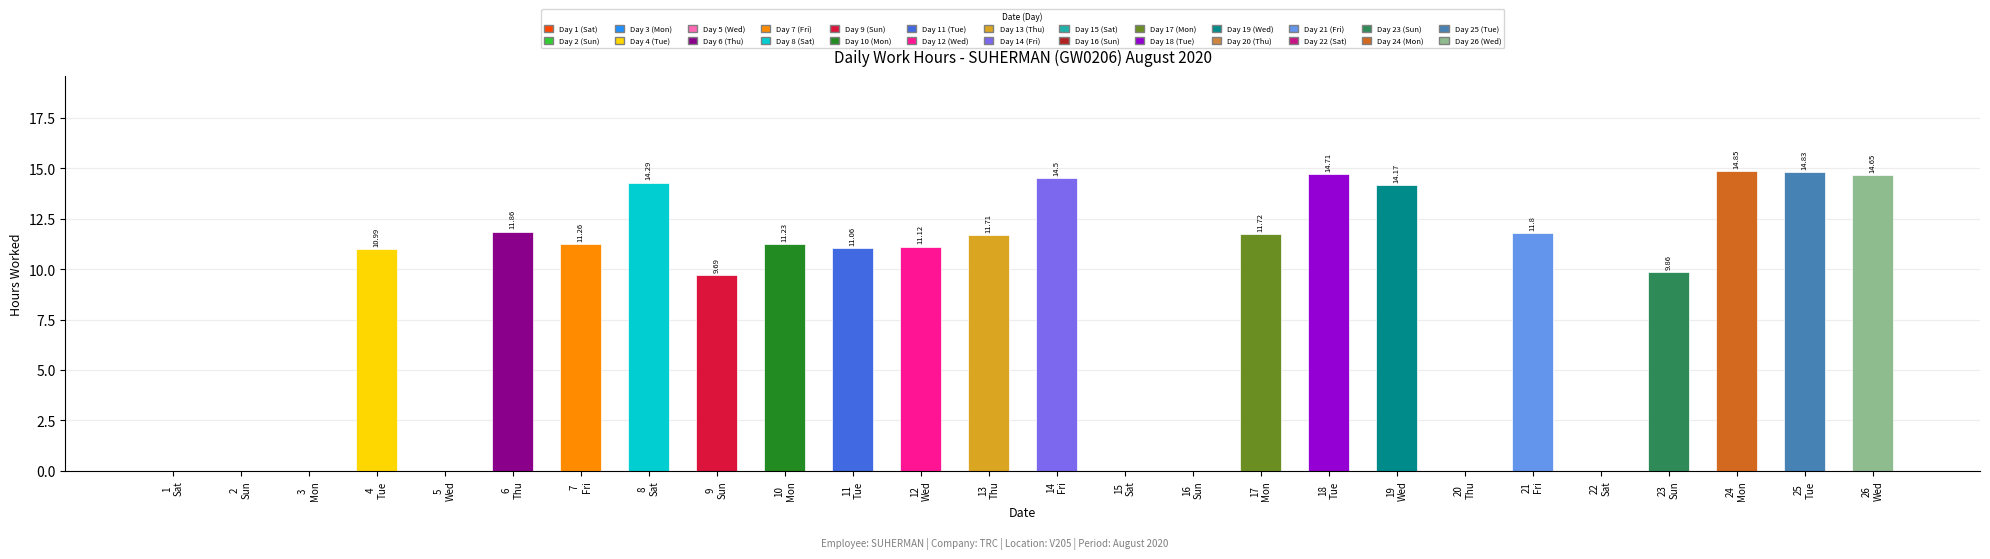

What is the sum of all values?

224.3